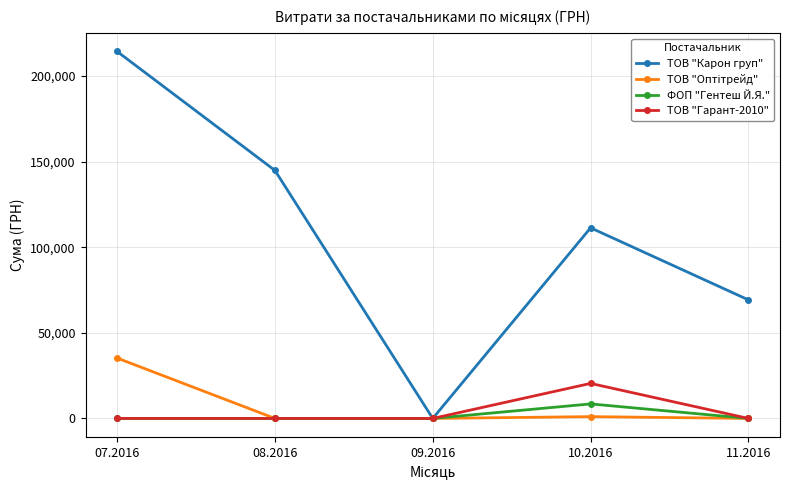

The value of ТОВ "Карон груп" at 11.2016 is 69252.4. True or false?

True